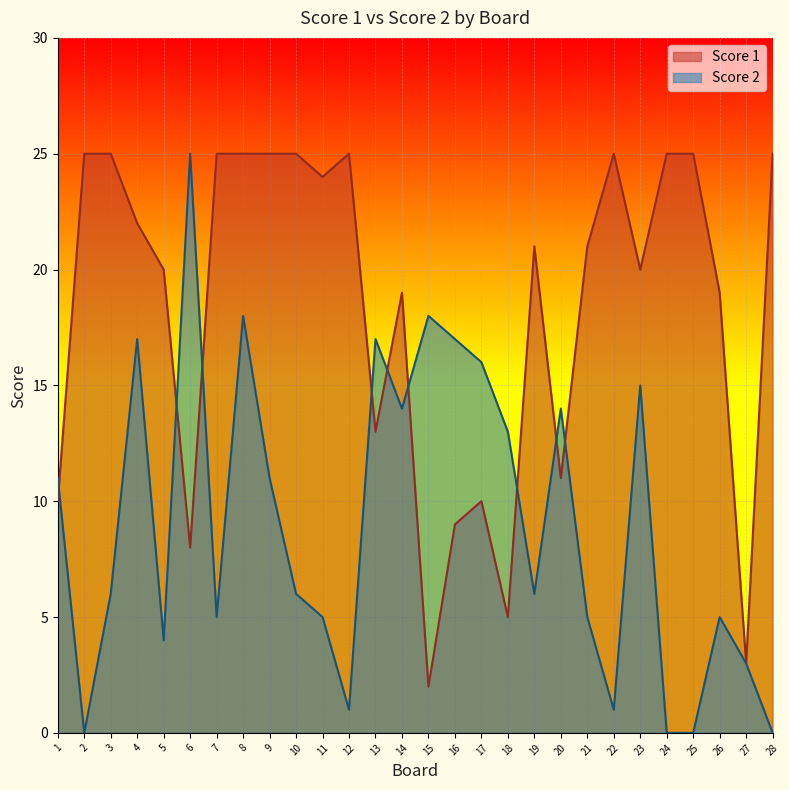

Between 2 and 6, which is larger?

2